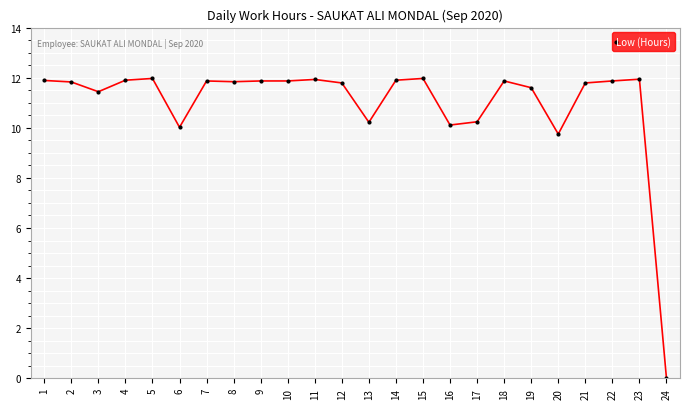

The value at 13 is 4.9. True or false?

False